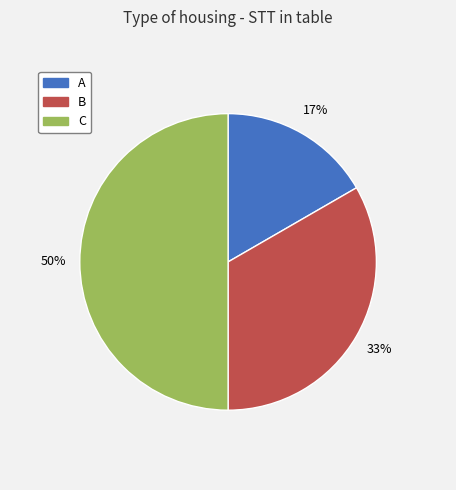

Is A the majority of the pie?

No